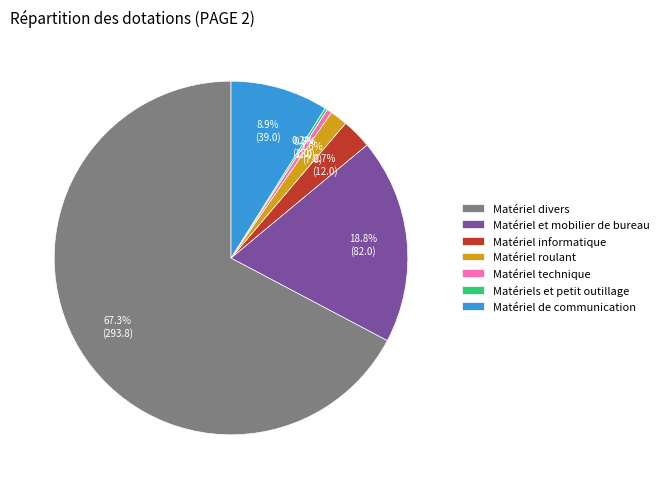

To the nearest percent, what is the difference between the largest and smallest slice percentages?

67%